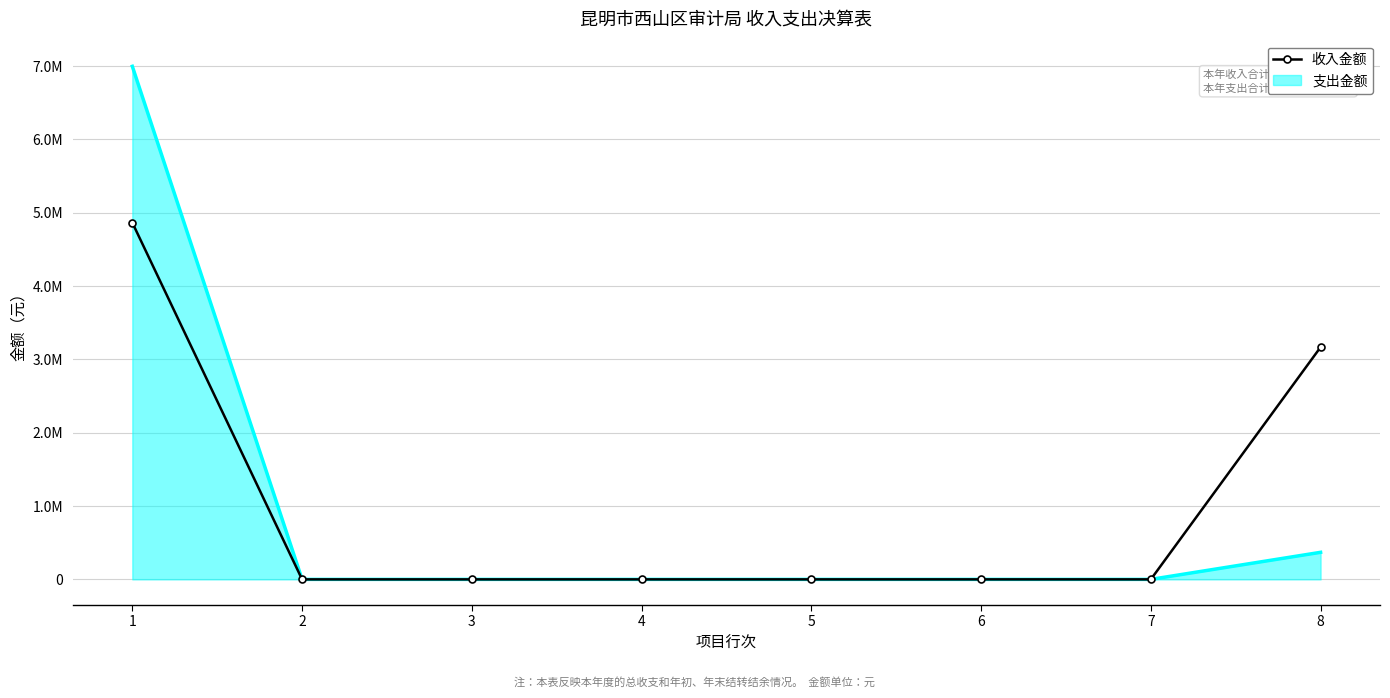

What are all the series names shown in the legend?

收入金额, 支出金额